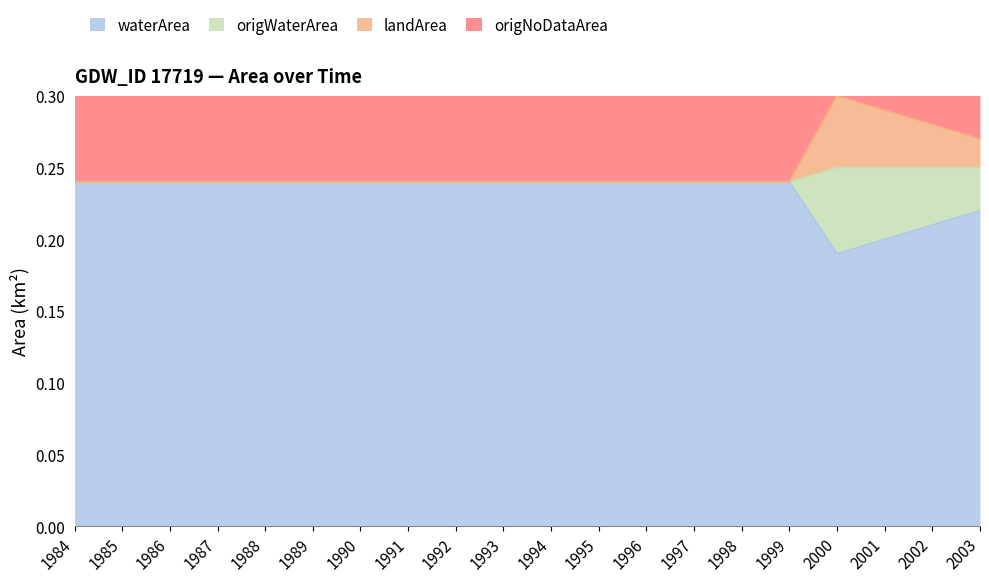

What is the sum of all waterArea values?

4.7